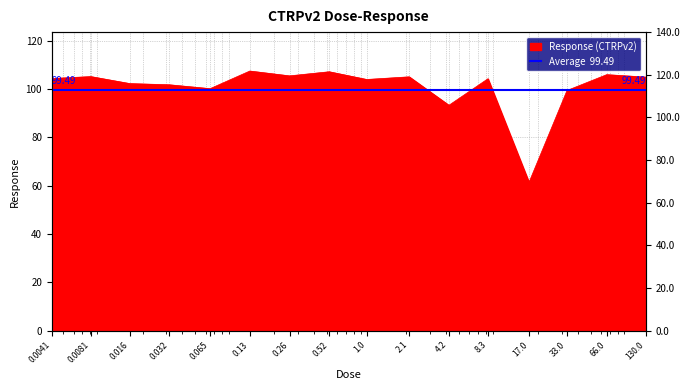

List the labels in order of value, largest first.

0.13, 0.52, 66.0, 0.26, 0.0081, 2.1, 130.0, 0.0041, 8.3, 1.0, 0.016, 0.032, 0.065, 33.0, 4.2, 17.0